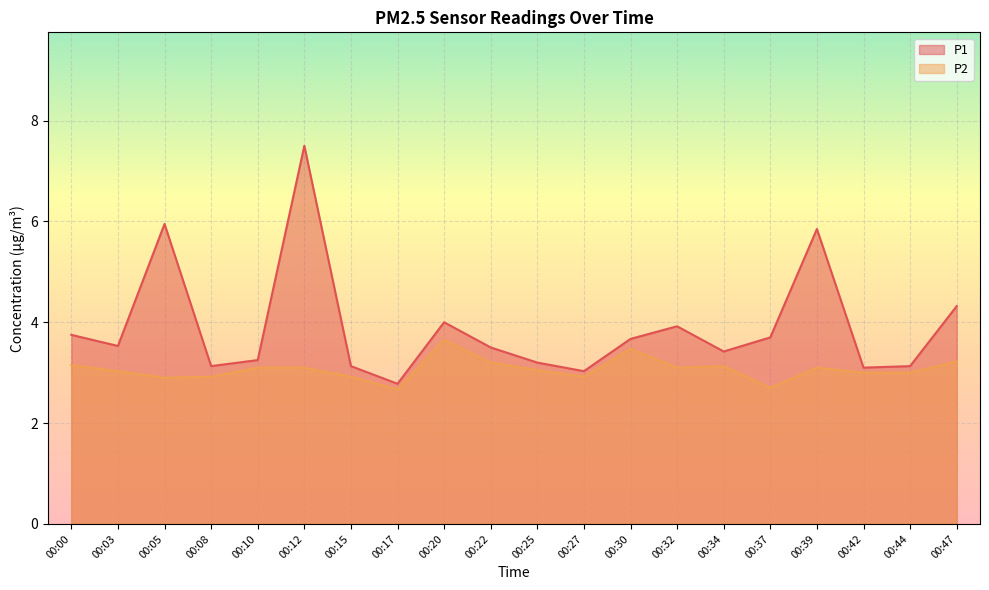

At which label is P2 closest to 3?

00:42